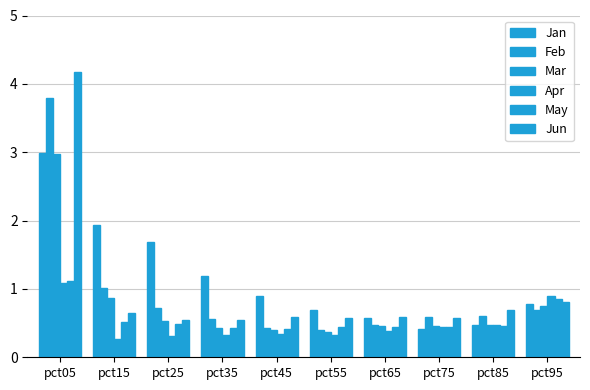

How many categories are shown in the chart?

10